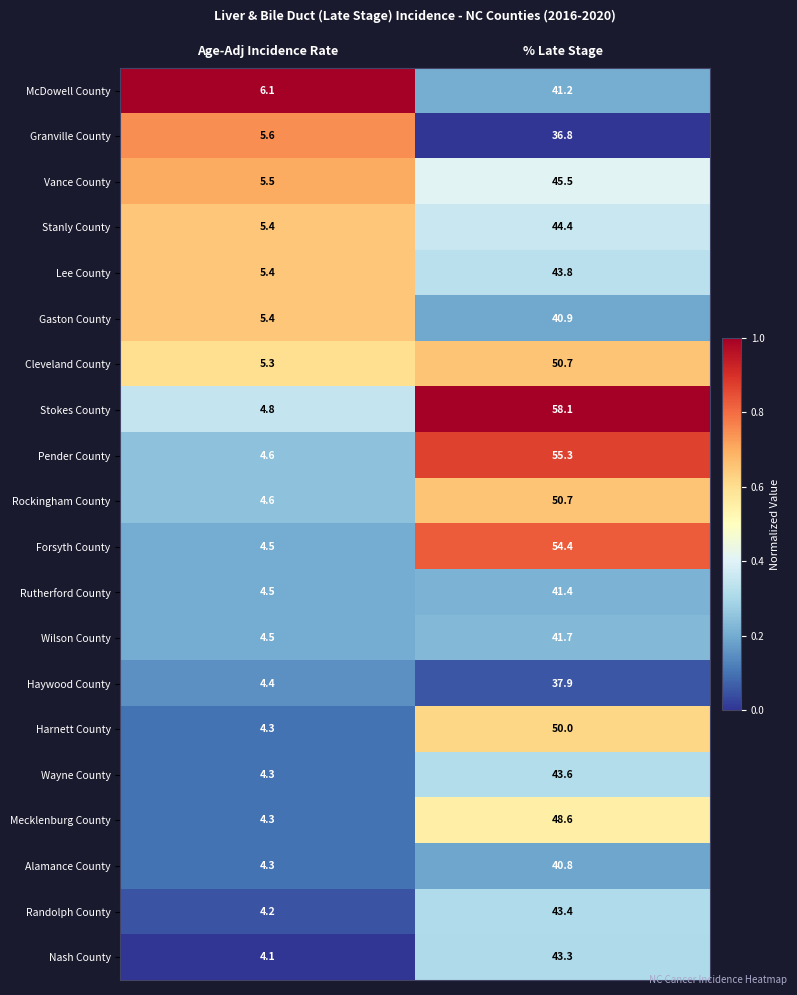

What is the maximum value for Rockingham County?

50.7